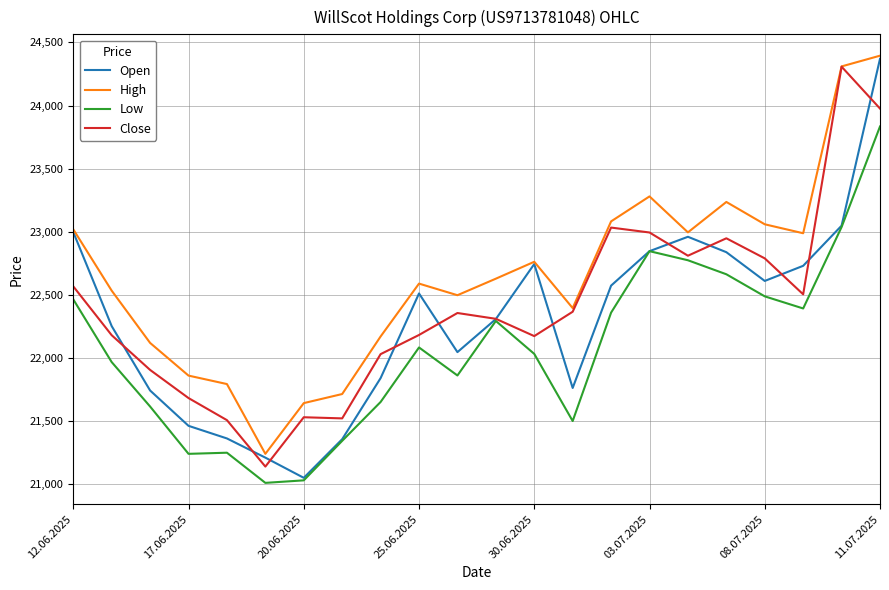

What is the highest value of the Open series?

24370